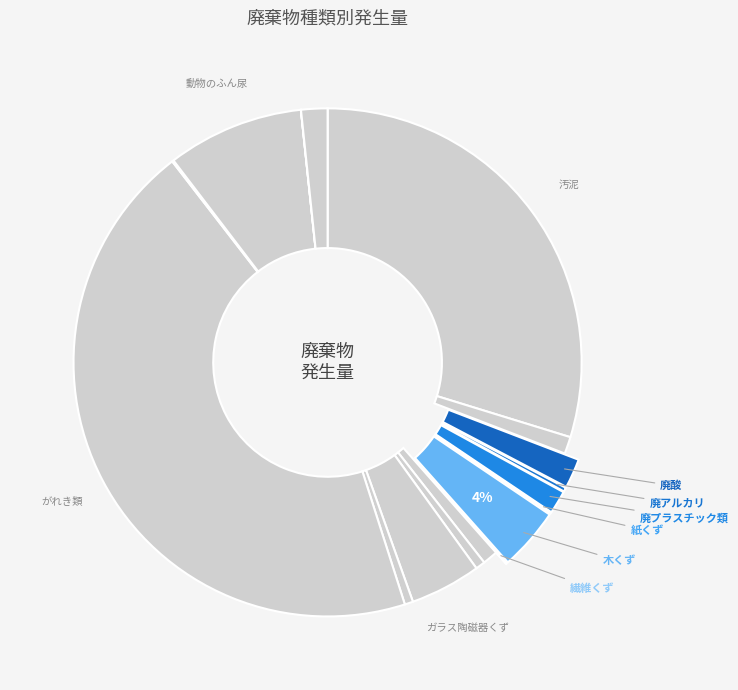

Rank the categories by value from highest to lowest.

がれき類, 汚泥, 動物のふん尿, ガラス陶磁器くず, 木くず, 廃酸, その他, 廃プラスチック類, 廃油, 動植物性残さ, 金属くず, 鉱さい, 廃アルカリ, ばいじん, 繊維くず, 紙くず, 燃え殻, 動物の死体